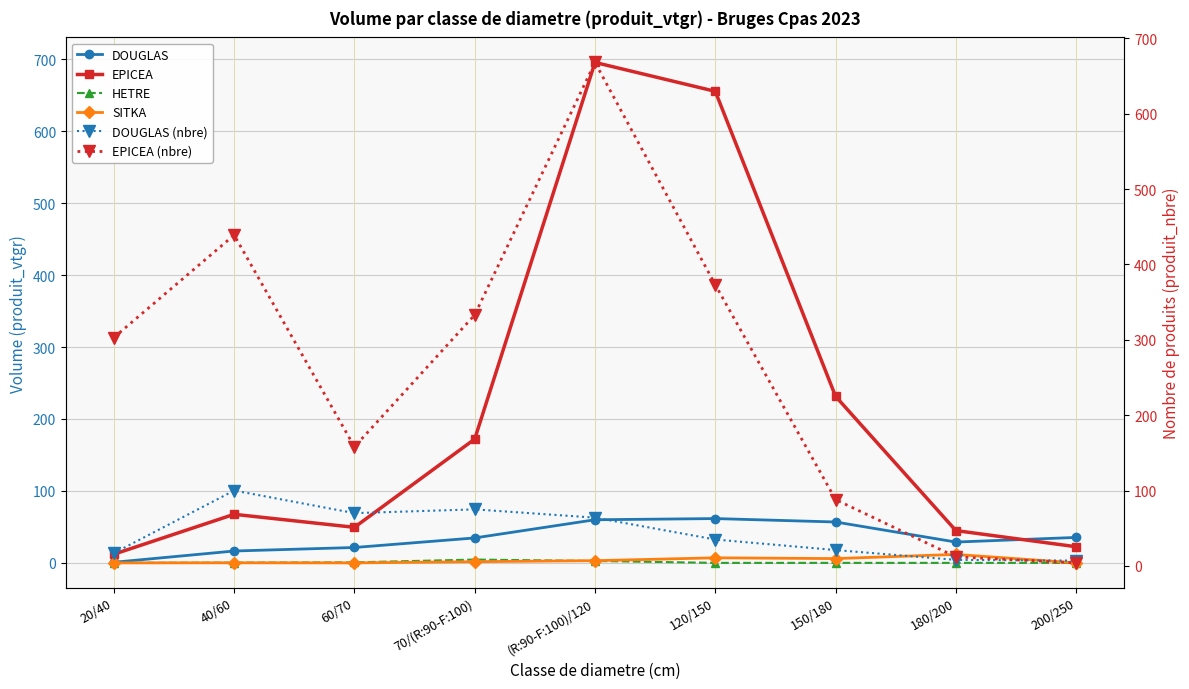

Between 20/40 and 150/180, which series saw the biggest shift?

EPICEA